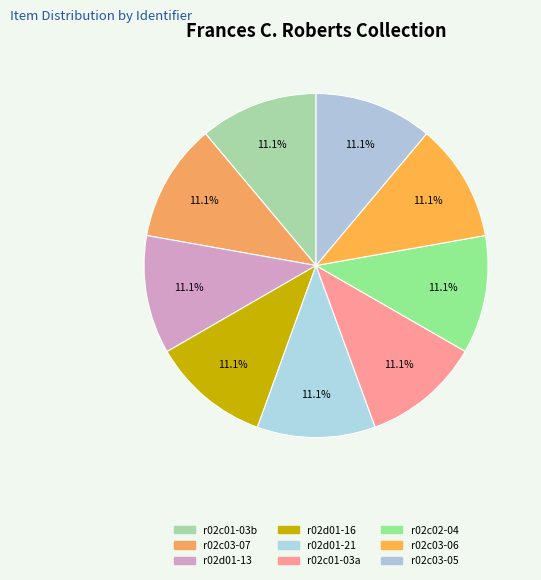

What percentage is the r02c03-05 slice, to the nearest percent?

11%